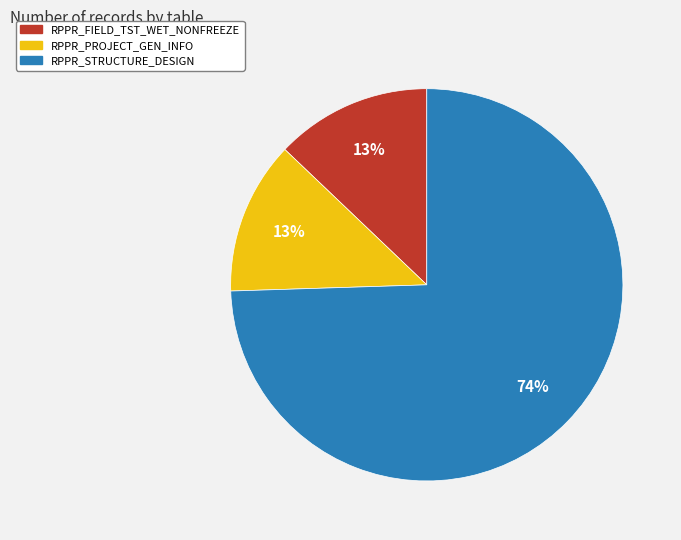

Which slice is the largest?

RPPR_STRUCTURE_DESIGN